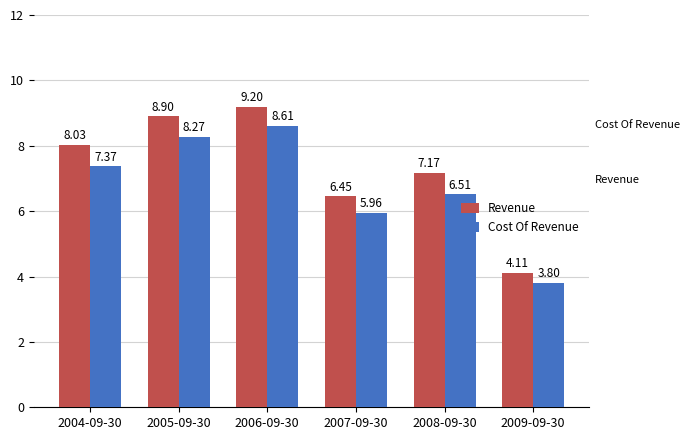

What is the difference between the maximum and minimum values in the Cost Of Revenue series?

4.8